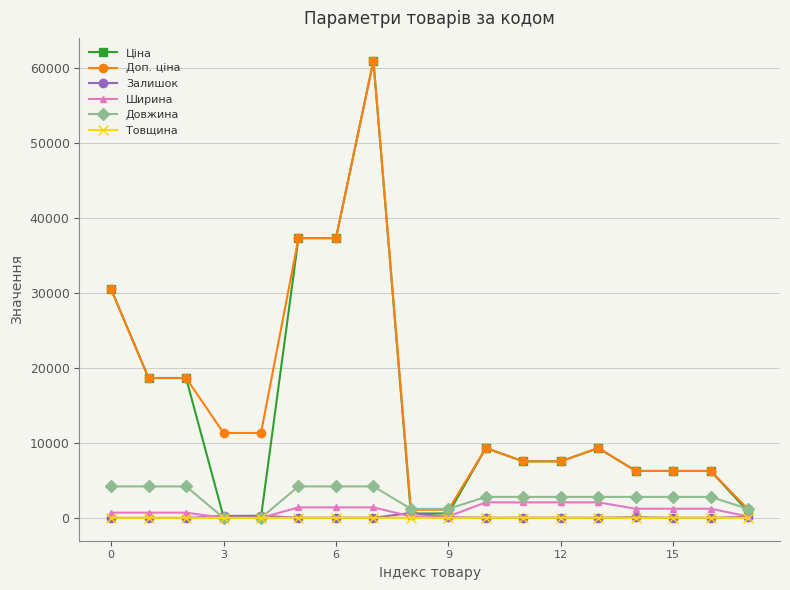

What is the highest value of the Доп. ціна series?

61024.7